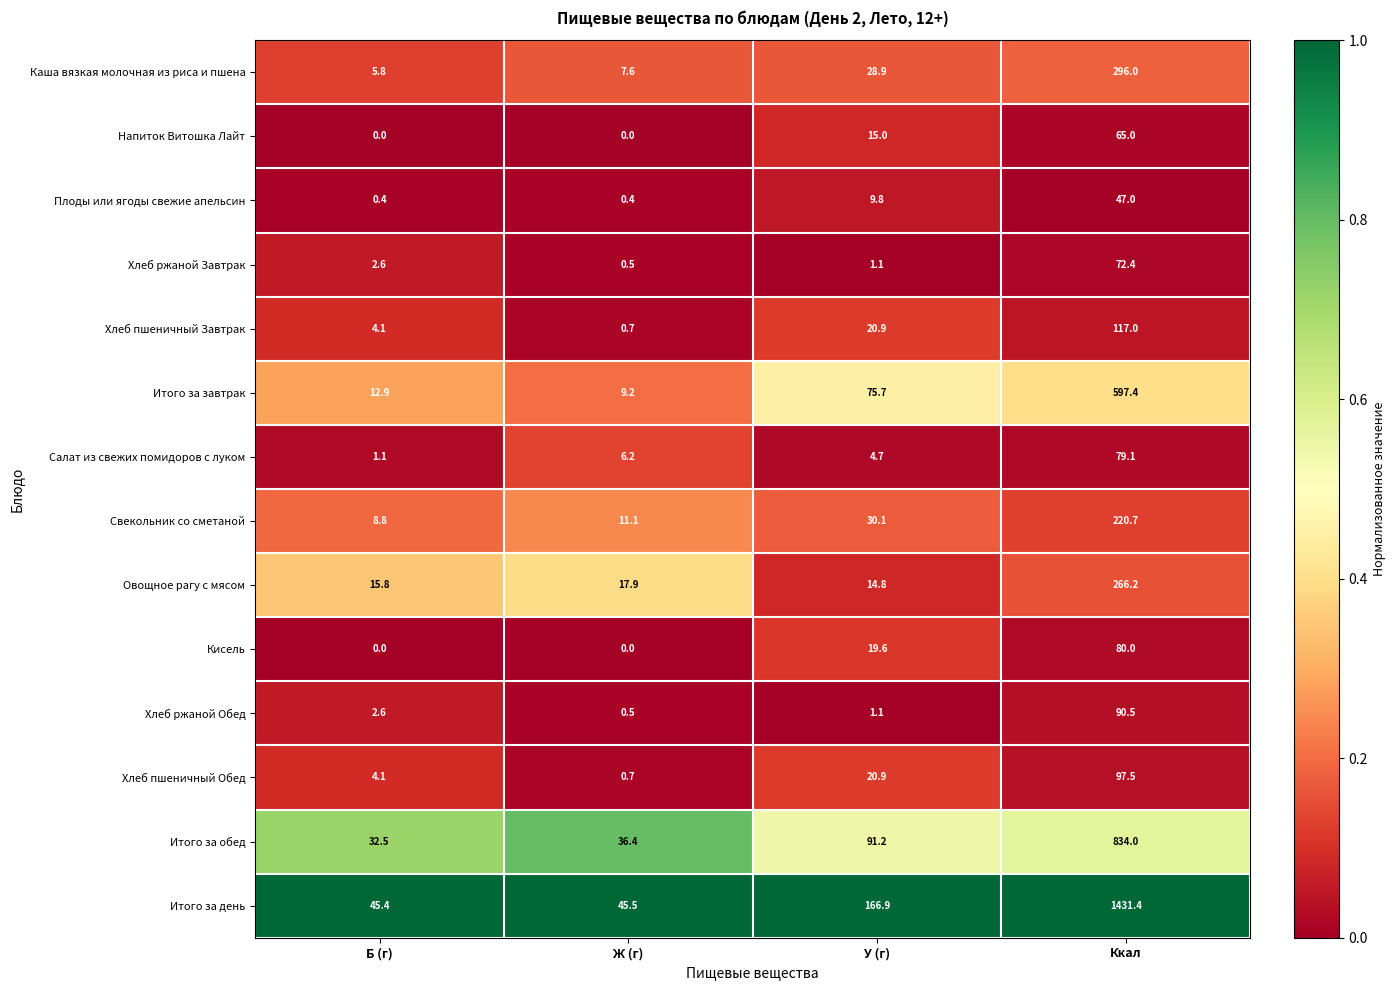

At which label is Овощное рагу с мясом closest to 140?

Ж (г)